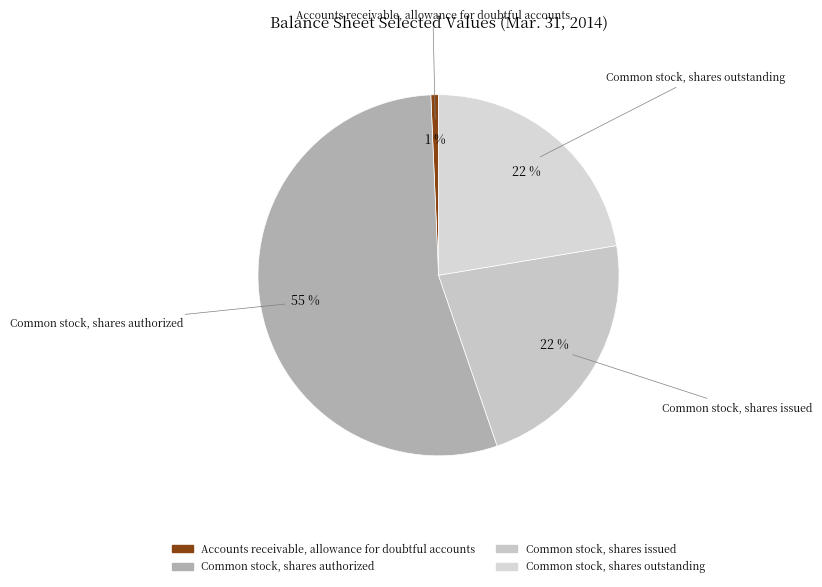

Between Common stock, shares outstanding and Accounts receivable, allowance for doubtful accounts, which is larger?

Common stock, shares outstanding